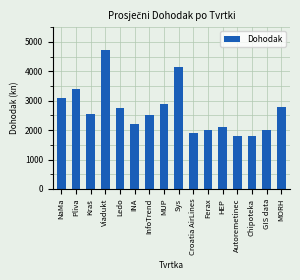

Reading right to left, transcribe all the data shown in this chart.

2800	2000	1800	1800	2100	2000	1900	4150	2900	2500	2200	2750	4725	2550	3380	3100